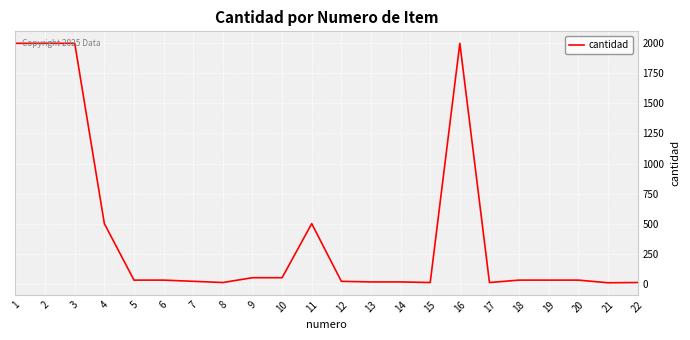

What is the greatest value displayed?

2000